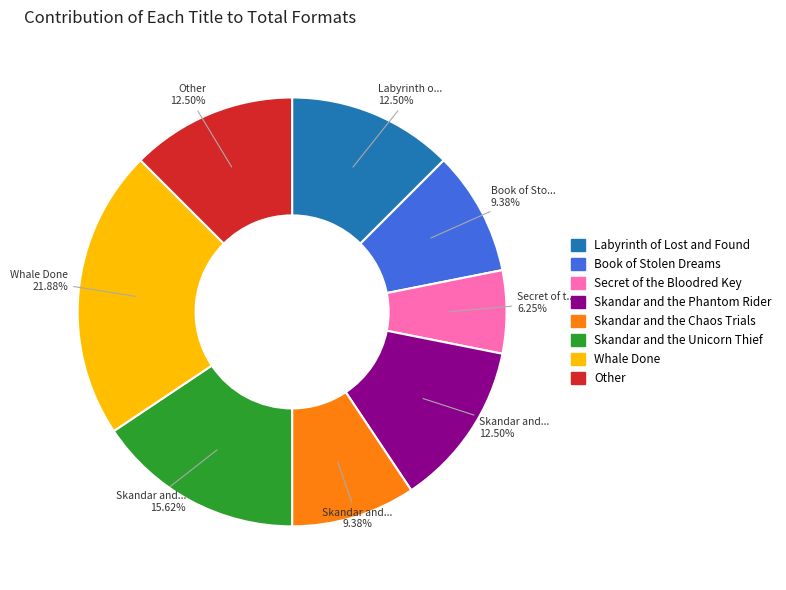

How many segments does this pie chart have?

8